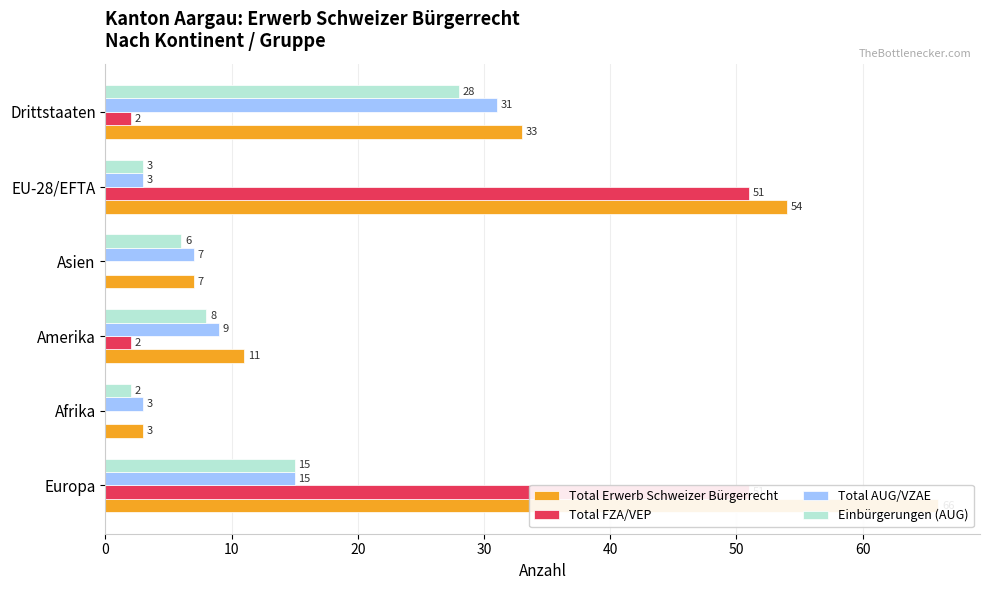

List the series in order of their peak value, highest first.

Total Erwerb Schweizer Bürgerrecht, Total FZA/VEP, Total AUG/VZAE, Einbürgerungen (AUG)